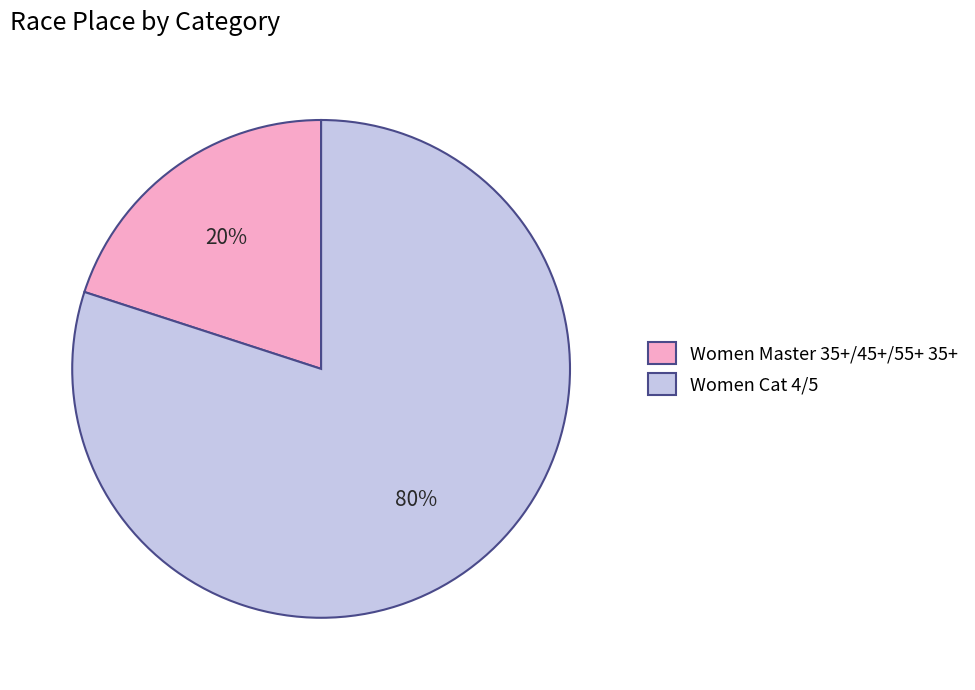

What is the smallest slice in the pie chart?

Women Master 35+/45+/55+ 35+